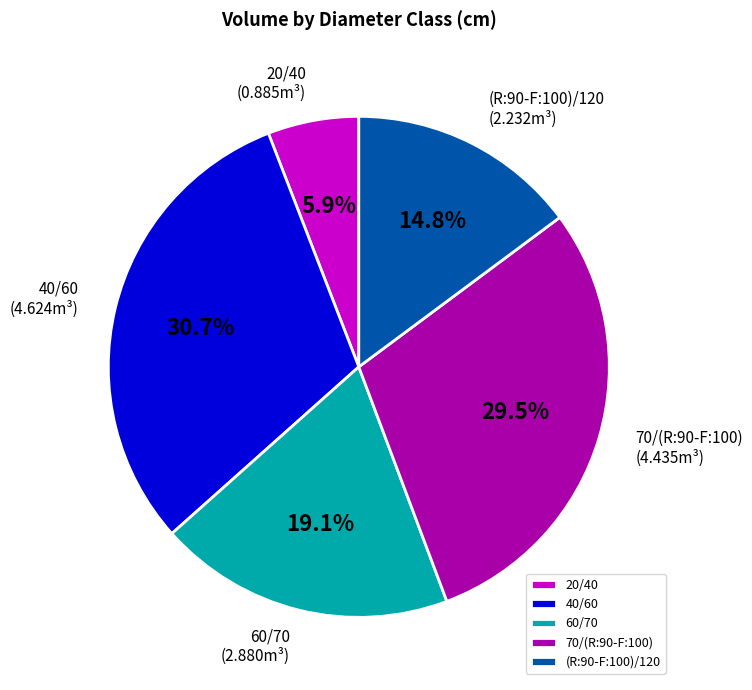

How many slices are in this pie chart?

5